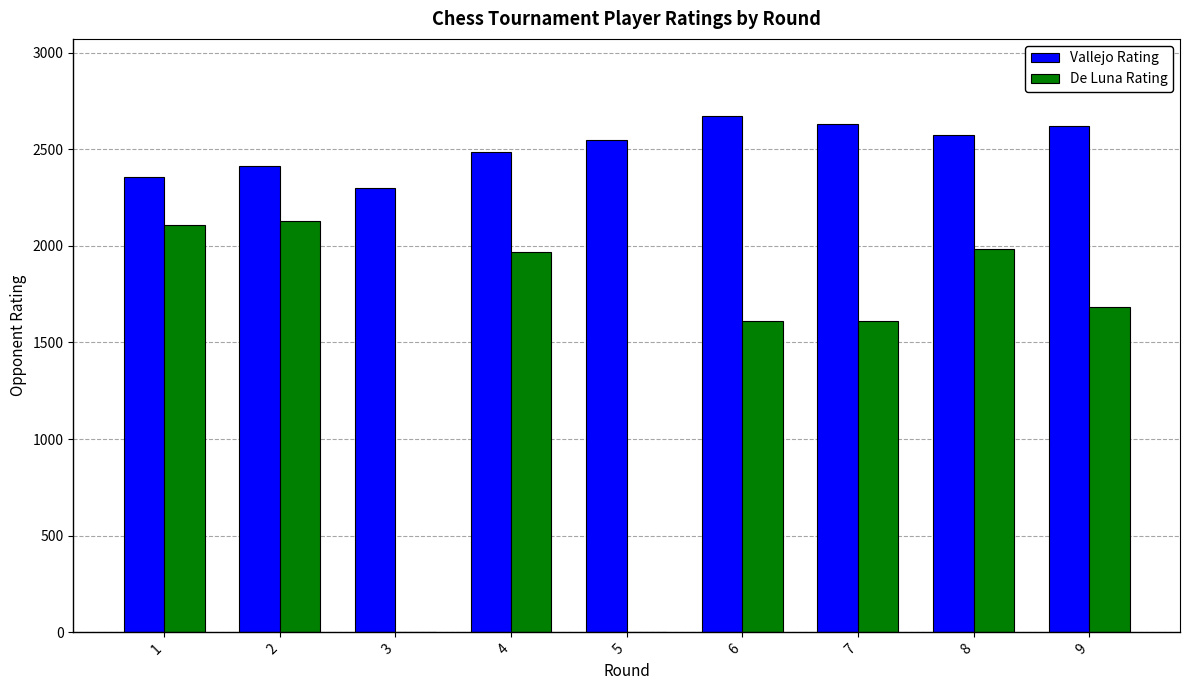

Which category has the highest value across all series?

6